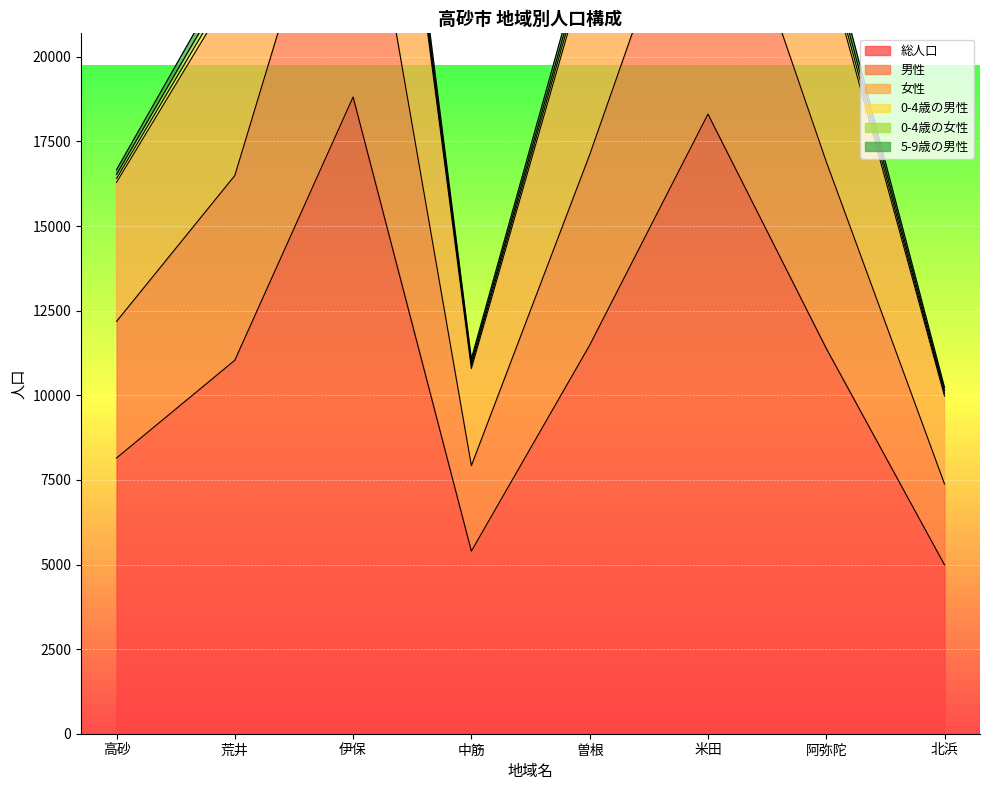

Count the number of categories in the chart.

8